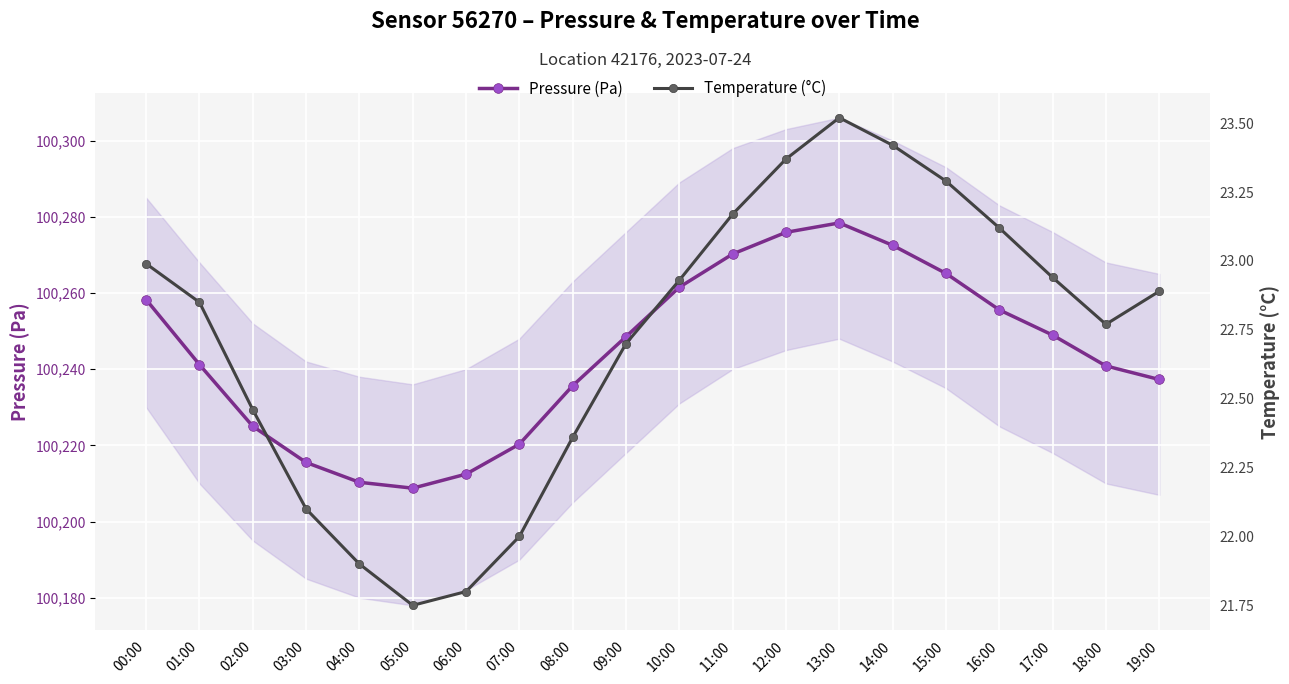

Rank the series at 01:00 from highest to lowest value.

Pressure (Pa), Temperature (°C)